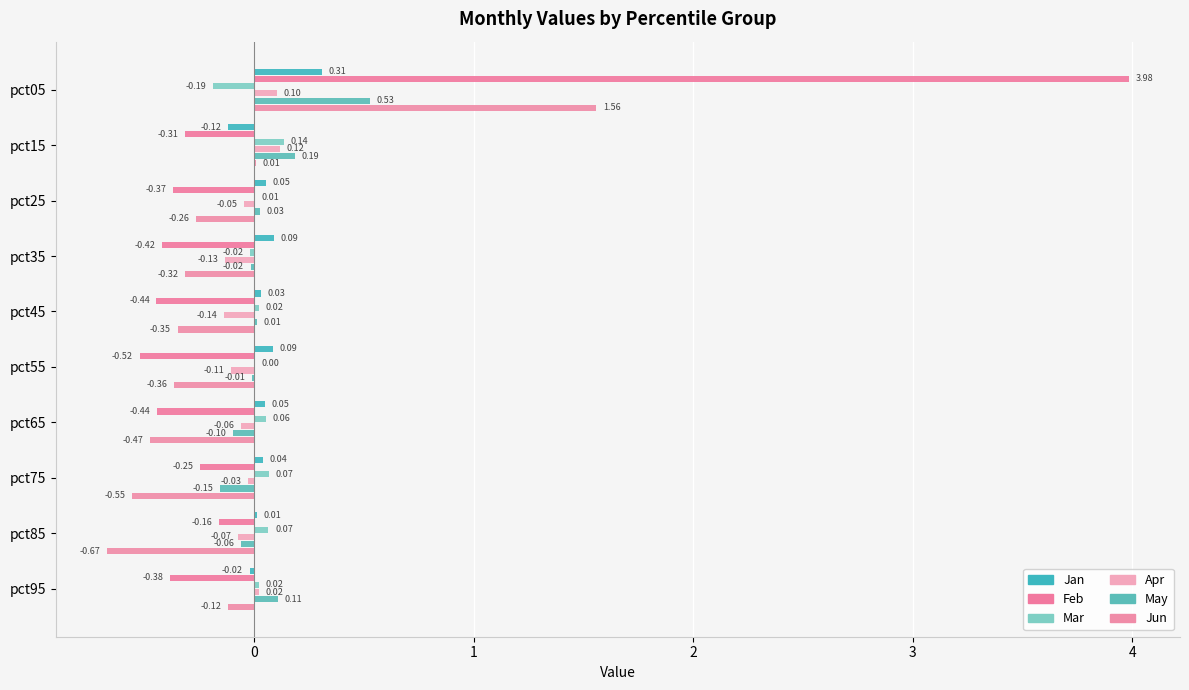

Reading left to right, list all the values displayed in this chart.

Jan: 0.3	-0.1	0.1	0.1	0.0	0.1	0.0	0.0	0.0	-0.0
Feb: 4.0	-0.3	-0.4	-0.4	-0.4	-0.5	-0.4	-0.2	-0.2	-0.4
Mar: -0.2	0.1	0.0	-0.0	0.0	0.0	0.1	0.1	0.1	0.0
Apr: 0.1	0.1	-0.0	-0.1	-0.1	-0.1	-0.1	-0.0	-0.1	0.0
May: 0.5	0.2	0.0	-0.0	0.0	-0.0	-0.1	-0.2	-0.1	0.1
Jun: 1.6	0.0	-0.3	-0.3	-0.3	-0.4	-0.5	-0.6	-0.7	-0.1